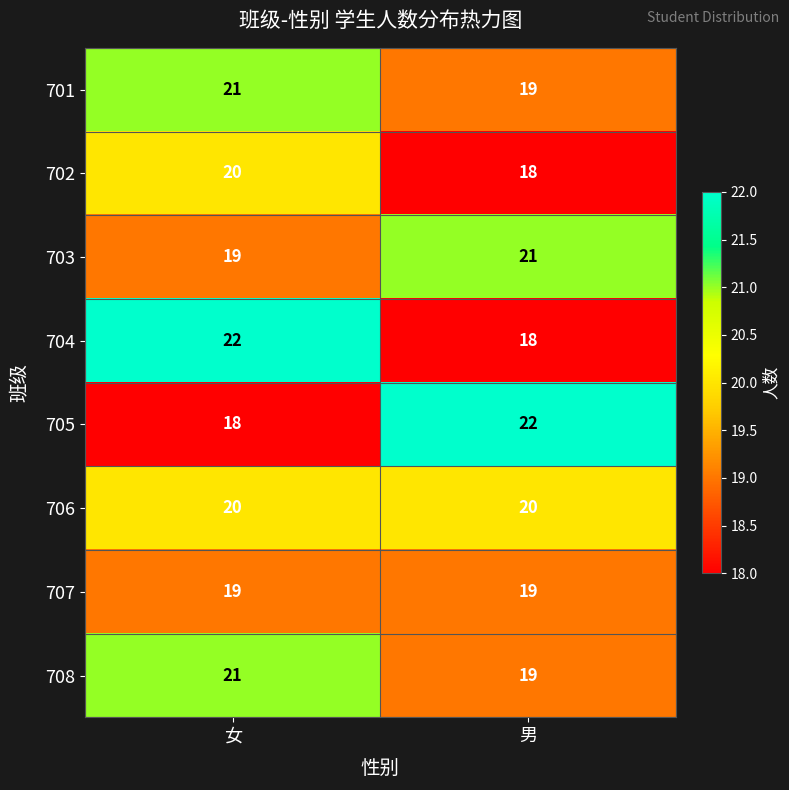

At which label does 703 reach its peak?

男